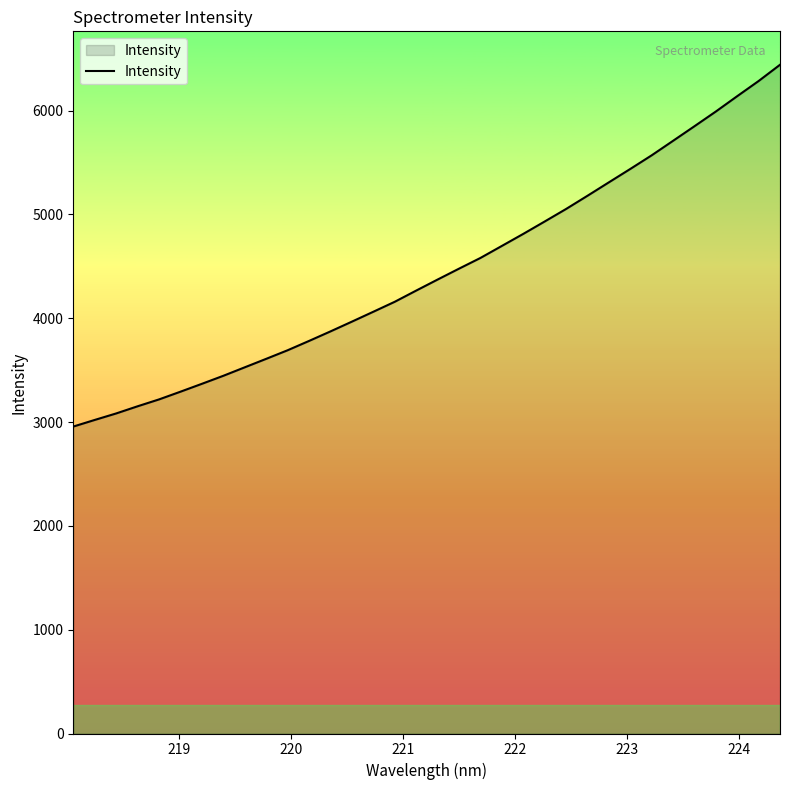

What is the difference between the maximum and minimum values?

3484.8